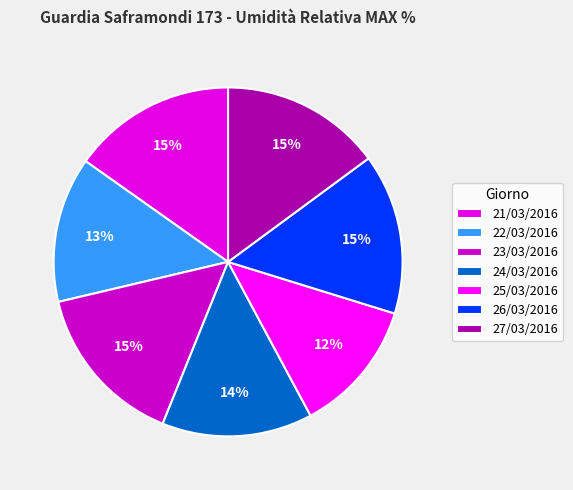

To the nearest percent, what is the combined percentage of 26/03/2016 and 24/03/2016?

29%